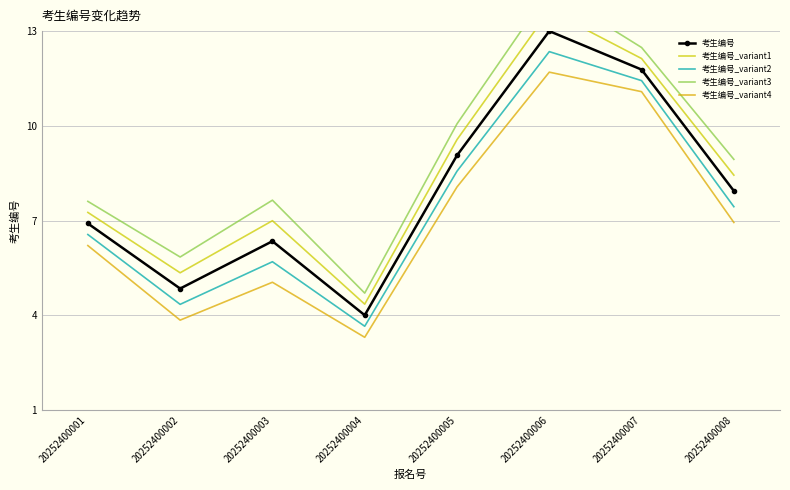

Is the value of 考生编号_variant1 at 20252400008 greater than the value of 考生编号_variant4 at 20252400005?

Yes